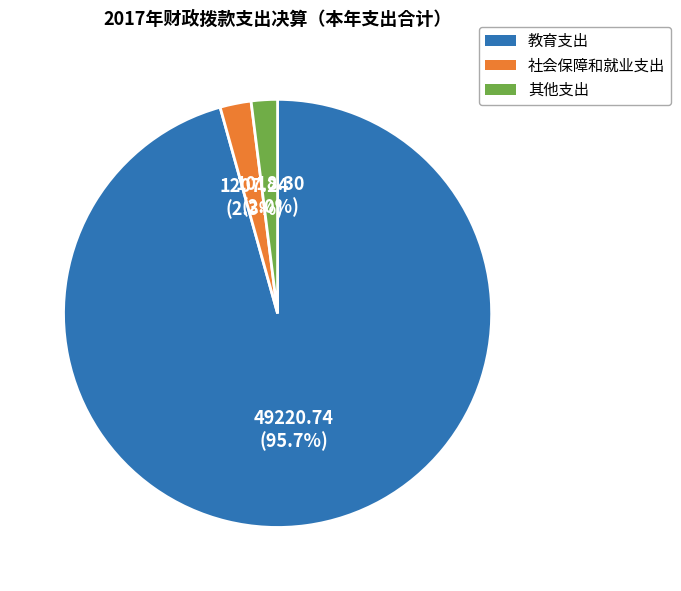

To the nearest percent, what portion does 教育支出 represent?

96%